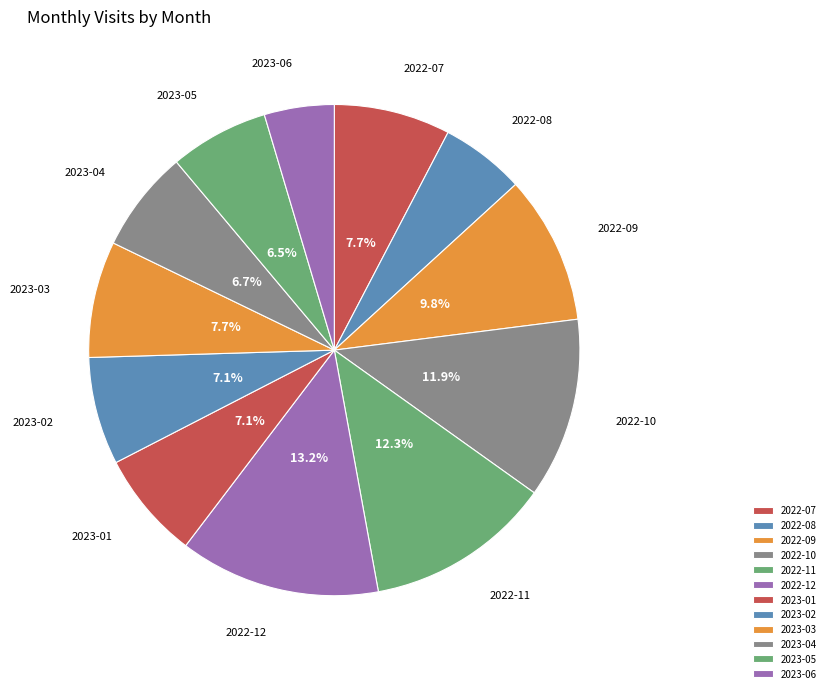

The 2023-03 slice represents 1% of the pie. True or false?

False